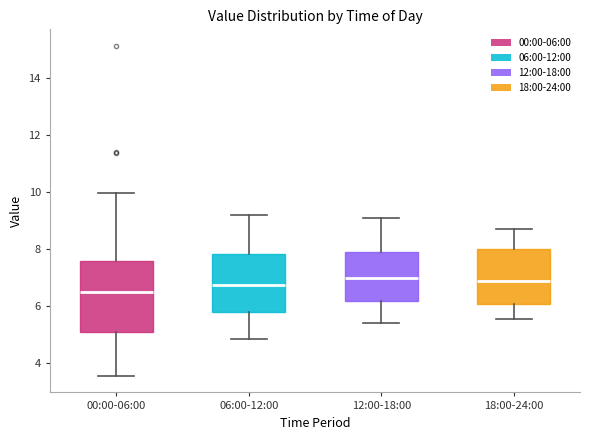

Where does the lower whisker of the box for 12:00-18:00 end on the y-axis? The values are not printed on the chart, so give them approximately, as read against the axis.

5.4